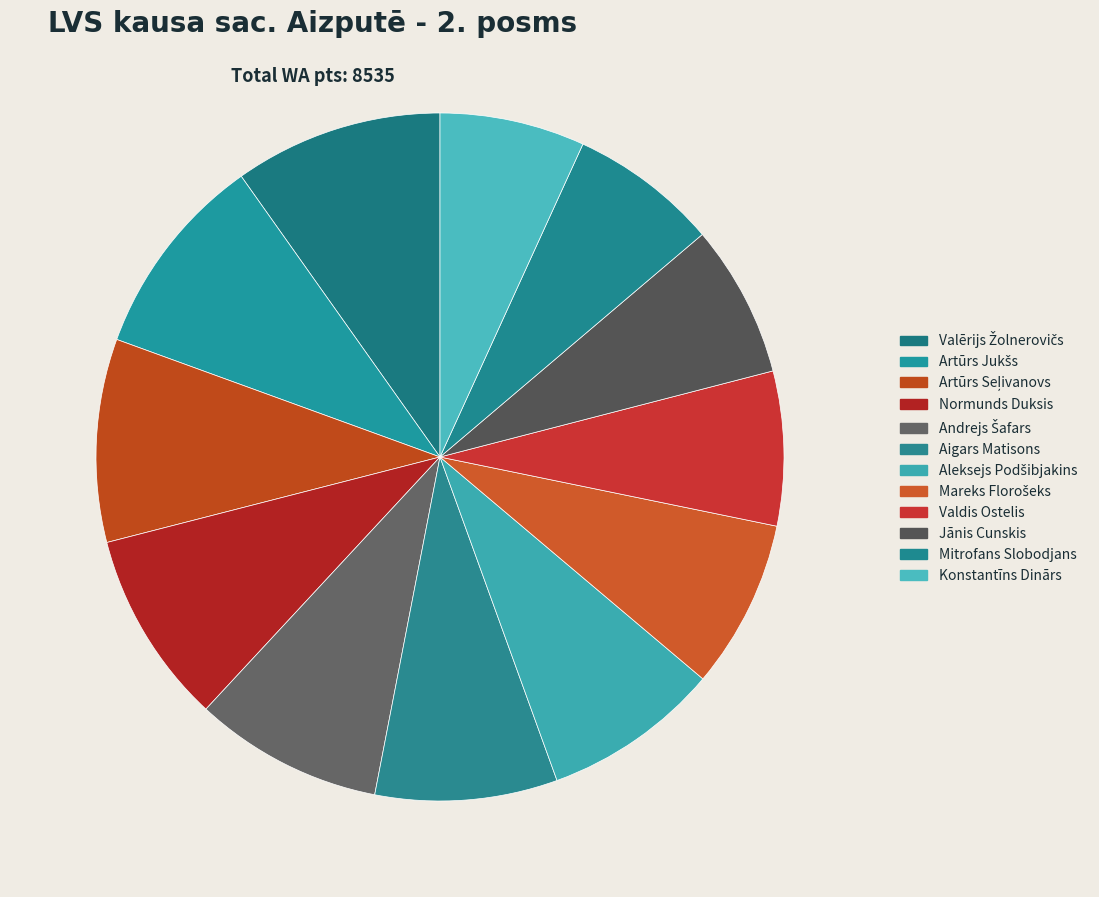

Rank the categories by value from lowest to highest.

Konstantīns Dinārs, Mitrofans Slobodjans, Jānis Cunskis, Valdis Ostelis, Mareks Florošeks, Aleksejs Podšibjakins, Aigars Matisons, Andrejs Šafars, Normunds Duksis, Artūrs Seļivanovs, Artūrs Jukšs, Valērijs Žolnerovičs